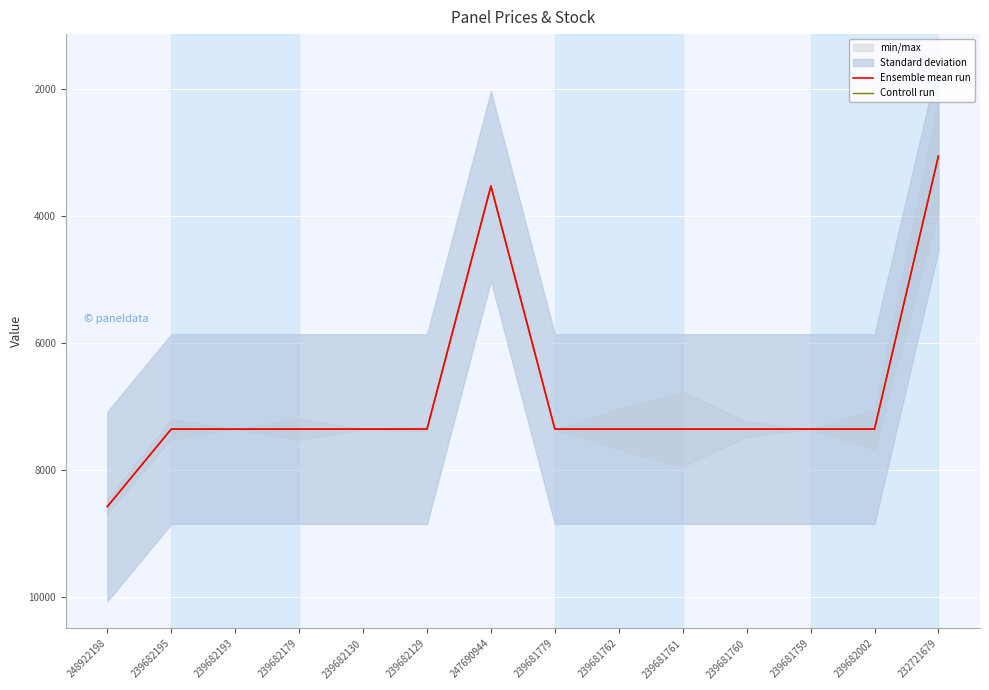

Reading left to right, list all the values displayed in this chart.

Ensemble mean run: 248922198=8581.1	239682195=7360.2	239682193=7360.2	239682179=7360.2	239682130=7360.2	239682129=7360.2	247690944=3533.1	239681779=7360.2	239681762=7360.2	239681761=7360.2	239681760=7360.2	239681759=7360.2	239682002=7360.2	232721679=3059.7
Controll run: 248922198=8581.1	239682195=7360.2	239682193=7360.2	239682179=7360.2	239682130=7360.2	239682129=7360.2	247690944=3533.1	239681779=7360.2	239681762=7360.2	239681761=7360.2	239681760=7360.2	239681759=7360.2	239682002=7360.2	232721679=3060.0